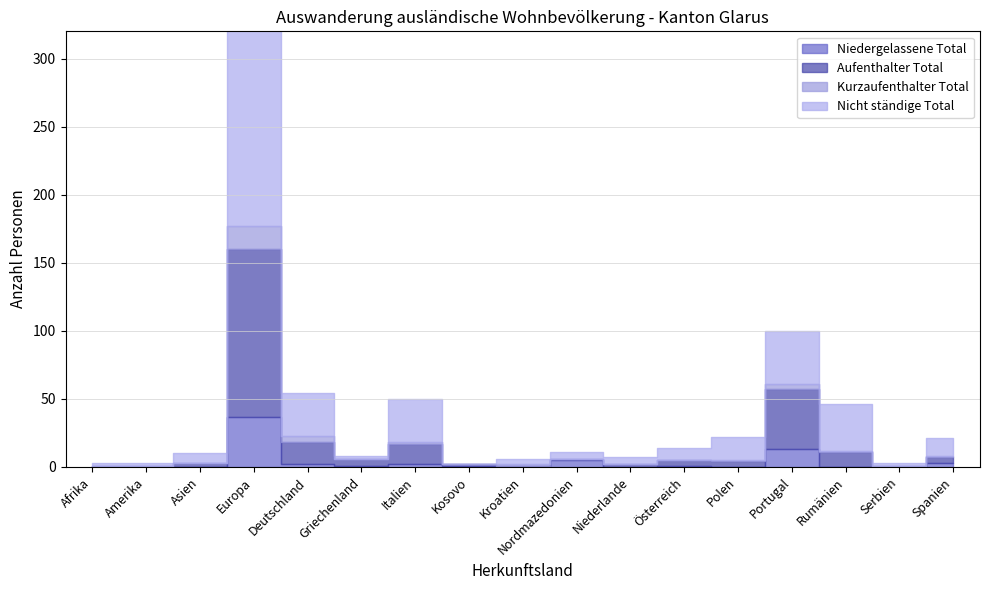

What is the label of the 15th point from the right?

Asien